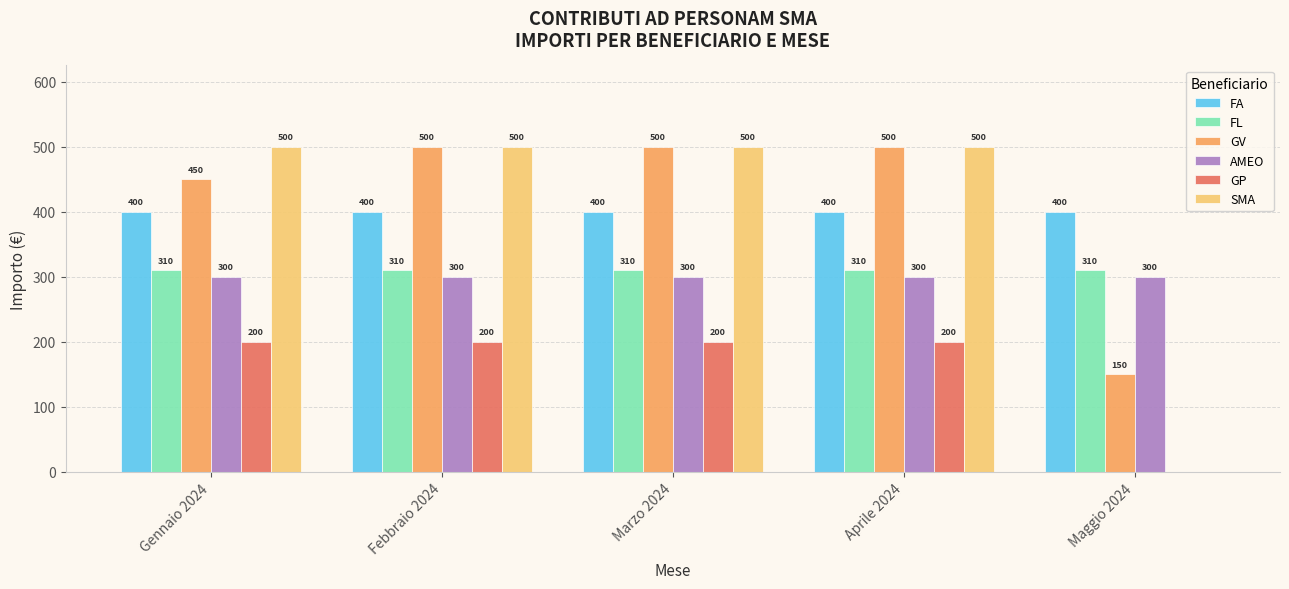

Reading left to right, what are all the values shown in this chart?

FA: Gennaio 2024=400	Febbraio 2024=400	Marzo 2024=400	Aprile 2024=400	Maggio 2024=400
FL: Gennaio 2024=310	Febbraio 2024=310	Marzo 2024=310	Aprile 2024=310	Maggio 2024=310
GV: Gennaio 2024=450	Febbraio 2024=500	Marzo 2024=500	Aprile 2024=500	Maggio 2024=150
AMEO: Gennaio 2024=300	Febbraio 2024=300	Marzo 2024=300	Aprile 2024=300	Maggio 2024=300
GP: Gennaio 2024=200	Febbraio 2024=200	Marzo 2024=200	Aprile 2024=200	Maggio 2024=0
SMA: Gennaio 2024=500	Febbraio 2024=500	Marzo 2024=500	Aprile 2024=500	Maggio 2024=0